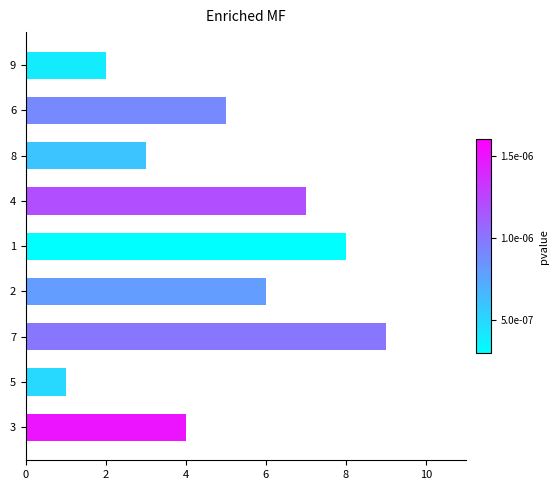

What is the smallest value displayed?

1